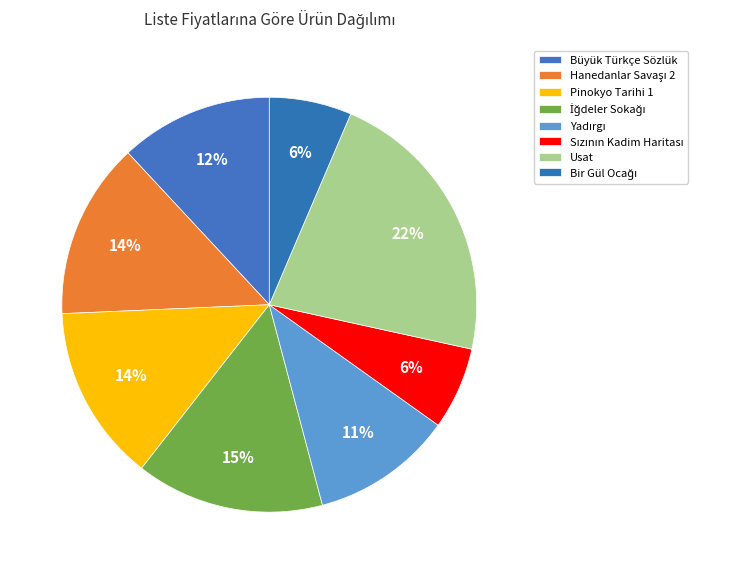

Count the number of slices in the pie.

8